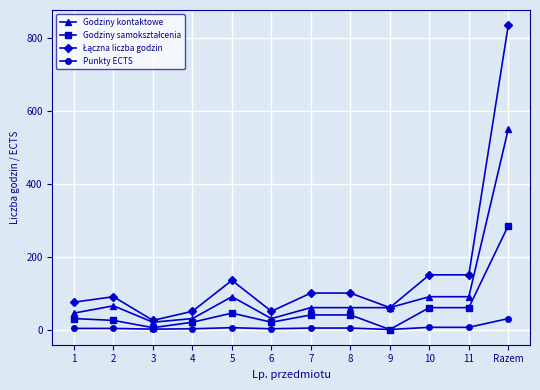

What is the highest value of the Punkty ECTS series?

30